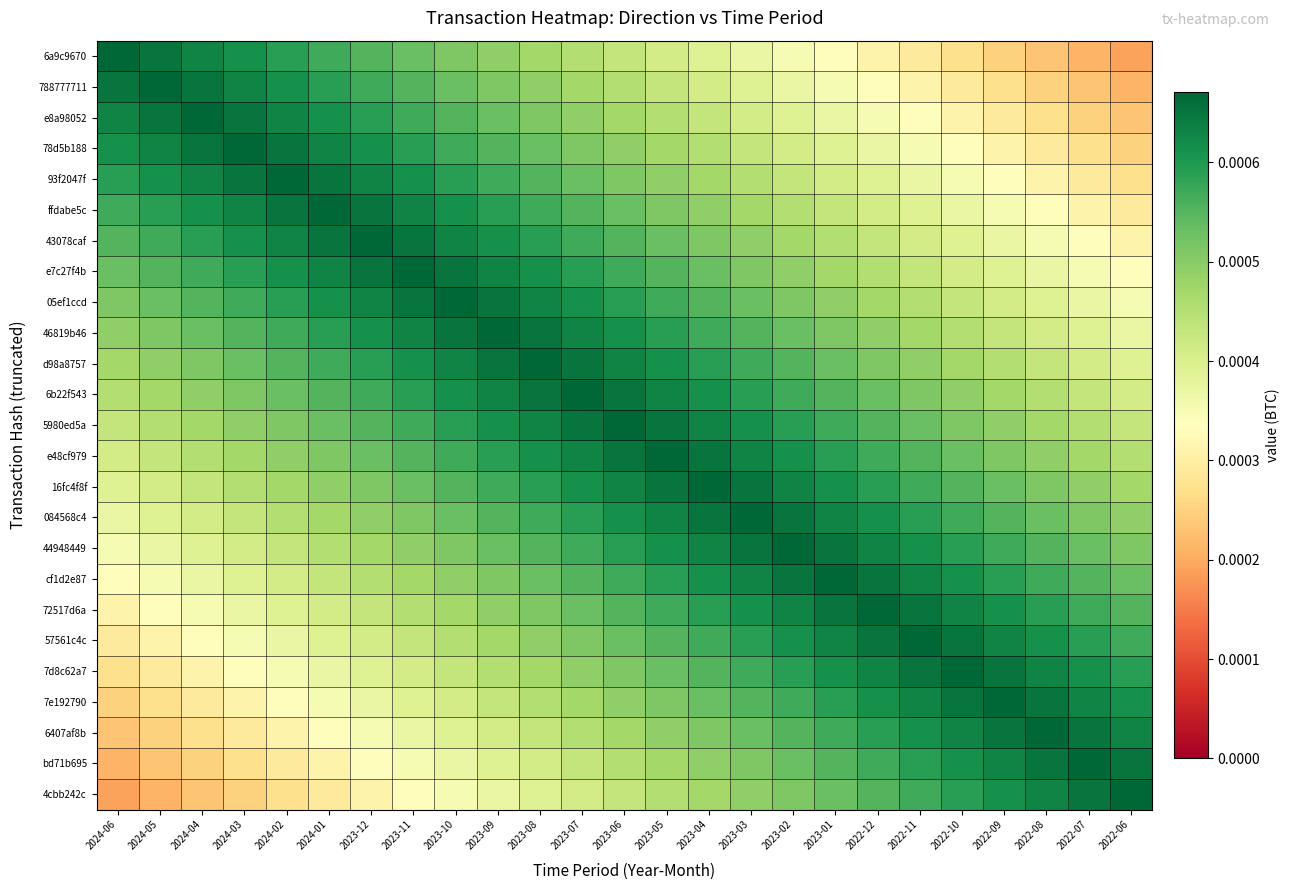

Reading left to right, extract all data points from this chart.

6a9c9670: 2024-06=0.0	2024-05=0.0	2024-04=0.0	2024-03=0.0	2024-02=0.0	2024-01=0.0	2023-12=0.0	2023-11=0.0	2023-10=0.0	2023-09=0.0	2023-08=0.0	2023-07=0.0	2023-06=0.0	2023-05=0.0	2023-04=0.0	2023-03=0.0	2023-02=0.0	2023-01=0.0	2022-12=0.0	2022-11=0.0	2022-10=0.0	2022-09=0.0	2022-08=0.0	2022-07=0.0	2022-06=0.0
788777711: 2024-06=0.0	2024-05=0.0	2024-04=0.0	2024-03=0.0	2024-02=0.0	2024-01=0.0	2023-12=0.0	2023-11=0.0	2023-10=0.0	2023-09=0.0	2023-08=0.0	2023-07=0.0	2023-06=0.0	2023-05=0.0	2023-04=0.0	2023-03=0.0	2023-02=0.0	2023-01=0.0	2022-12=0.0	2022-11=0.0	2022-10=0.0	2022-09=0.0	2022-08=0.0	2022-07=0.0	2022-06=0.0
e8a98052: 2024-06=0.0	2024-05=0.0	2024-04=0.0	2024-03=0.0	2024-02=0.0	2024-01=0.0	2023-12=0.0	2023-11=0.0	2023-10=0.0	2023-09=0.0	2023-08=0.0	2023-07=0.0	2023-06=0.0	2023-05=0.0	2023-04=0.0	2023-03=0.0	2023-02=0.0	2023-01=0.0	2022-12=0.0	2022-11=0.0	2022-10=0.0	2022-09=0.0	2022-08=0.0	2022-07=0.0	2022-06=0.0
78d5b188: 2024-06=0.0	2024-05=0.0	2024-04=0.0	2024-03=0.0	2024-02=0.0	2024-01=0.0	2023-12=0.0	2023-11=0.0	2023-10=0.0	2023-09=0.0	2023-08=0.0	2023-07=0.0	2023-06=0.0	2023-05=0.0	2023-04=0.0	2023-03=0.0	2023-02=0.0	2023-01=0.0	2022-12=0.0	2022-11=0.0	2022-10=0.0	2022-09=0.0	2022-08=0.0	2022-07=0.0	2022-06=0.0
93f2047f: 2024-06=0.0	2024-05=0.0	2024-04=0.0	2024-03=0.0	2024-02=0.0	2024-01=0.0	2023-12=0.0	2023-11=0.0	2023-10=0.0	2023-09=0.0	2023-08=0.0	2023-07=0.0	2023-06=0.0	2023-05=0.0	2023-04=0.0	2023-03=0.0	2023-02=0.0	2023-01=0.0	2022-12=0.0	2022-11=0.0	2022-10=0.0	2022-09=0.0	2022-08=0.0	2022-07=0.0	2022-06=0.0
ffdabe5c: 2024-06=0.0	2024-05=0.0	2024-04=0.0	2024-03=0.0	2024-02=0.0	2024-01=0.0	2023-12=0.0	2023-11=0.0	2023-10=0.0	2023-09=0.0	2023-08=0.0	2023-07=0.0	2023-06=0.0	2023-05=0.0	2023-04=0.0	2023-03=0.0	2023-02=0.0	2023-01=0.0	2022-12=0.0	2022-11=0.0	2022-10=0.0	2022-09=0.0	2022-08=0.0	2022-07=0.0	2022-06=0.0
43078caf: 2024-06=0.0	2024-05=0.0	2024-04=0.0	2024-03=0.0	2024-02=0.0	2024-01=0.0	2023-12=0.0	2023-11=0.0	2023-10=0.0	2023-09=0.0	2023-08=0.0	2023-07=0.0	2023-06=0.0	2023-05=0.0	2023-04=0.0	2023-03=0.0	2023-02=0.0	2023-01=0.0	2022-12=0.0	2022-11=0.0	2022-10=0.0	2022-09=0.0	2022-08=0.0	2022-07=0.0	2022-06=0.0
e7c27f4b: 2024-06=0.0	2024-05=0.0	2024-04=0.0	2024-03=0.0	2024-02=0.0	2024-01=0.0	2023-12=0.0	2023-11=0.0	2023-10=0.0	2023-09=0.0	2023-08=0.0	2023-07=0.0	2023-06=0.0	2023-05=0.0	2023-04=0.0	2023-03=0.0	2023-02=0.0	2023-01=0.0	2022-12=0.0	2022-11=0.0	2022-10=0.0	2022-09=0.0	2022-08=0.0	2022-07=0.0	2022-06=0.0
05ef1ccd: 2024-06=0.0	2024-05=0.0	2024-04=0.0	2024-03=0.0	2024-02=0.0	2024-01=0.0	2023-12=0.0	2023-11=0.0	2023-10=0.0	2023-09=0.0	2023-08=0.0	2023-07=0.0	2023-06=0.0	2023-05=0.0	2023-04=0.0	2023-03=0.0	2023-02=0.0	2023-01=0.0	2022-12=0.0	2022-11=0.0	2022-10=0.0	2022-09=0.0	2022-08=0.0	2022-07=0.0	2022-06=0.0
46819b46: 2024-06=0.0	2024-05=0.0	2024-04=0.0	2024-03=0.0	2024-02=0.0	2024-01=0.0	2023-12=0.0	2023-11=0.0	2023-10=0.0	2023-09=0.0	2023-08=0.0	2023-07=0.0	2023-06=0.0	2023-05=0.0	2023-04=0.0	2023-03=0.0	2023-02=0.0	2023-01=0.0	2022-12=0.0	2022-11=0.0	2022-10=0.0	2022-09=0.0	2022-08=0.0	2022-07=0.0	2022-06=0.0
d98a8757: 2024-06=0.0	2024-05=0.0	2024-04=0.0	2024-03=0.0	2024-02=0.0	2024-01=0.0	2023-12=0.0	2023-11=0.0	2023-10=0.0	2023-09=0.0	2023-08=0.0	2023-07=0.0	2023-06=0.0	2023-05=0.0	2023-04=0.0	2023-03=0.0	2023-02=0.0	2023-01=0.0	2022-12=0.0	2022-11=0.0	2022-10=0.0	2022-09=0.0	2022-08=0.0	2022-07=0.0	2022-06=0.0
6b22f543: 2024-06=0.0	2024-05=0.0	2024-04=0.0	2024-03=0.0	2024-02=0.0	2024-01=0.0	2023-12=0.0	2023-11=0.0	2023-10=0.0	2023-09=0.0	2023-08=0.0	2023-07=0.0	2023-06=0.0	2023-05=0.0	2023-04=0.0	2023-03=0.0	2023-02=0.0	2023-01=0.0	2022-12=0.0	2022-11=0.0	2022-10=0.0	2022-09=0.0	2022-08=0.0	2022-07=0.0	2022-06=0.0
5980ed5a: 2024-06=0.0	2024-05=0.0	2024-04=0.0	2024-03=0.0	2024-02=0.0	2024-01=0.0	2023-12=0.0	2023-11=0.0	2023-10=0.0	2023-09=0.0	2023-08=0.0	2023-07=0.0	2023-06=0.0	2023-05=0.0	2023-04=0.0	2023-03=0.0	2023-02=0.0	2023-01=0.0	2022-12=0.0	2022-11=0.0	2022-10=0.0	2022-09=0.0	2022-08=0.0	2022-07=0.0	2022-06=0.0
e48cf979: 2024-06=0.0	2024-05=0.0	2024-04=0.0	2024-03=0.0	2024-02=0.0	2024-01=0.0	2023-12=0.0	2023-11=0.0	2023-10=0.0	2023-09=0.0	2023-08=0.0	2023-07=0.0	2023-06=0.0	2023-05=0.0	2023-04=0.0	2023-03=0.0	2023-02=0.0	2023-01=0.0	2022-12=0.0	2022-11=0.0	2022-10=0.0	2022-09=0.0	2022-08=0.0	2022-07=0.0	2022-06=0.0
16fc4f8f: 2024-06=0.0	2024-05=0.0	2024-04=0.0	2024-03=0.0	2024-02=0.0	2024-01=0.0	2023-12=0.0	2023-11=0.0	2023-10=0.0	2023-09=0.0	2023-08=0.0	2023-07=0.0	2023-06=0.0	2023-05=0.0	2023-04=0.0	2023-03=0.0	2023-02=0.0	2023-01=0.0	2022-12=0.0	2022-11=0.0	2022-10=0.0	2022-09=0.0	2022-08=0.0	2022-07=0.0	2022-06=0.0
084568c4: 2024-06=0.0	2024-05=0.0	2024-04=0.0	2024-03=0.0	2024-02=0.0	2024-01=0.0	2023-12=0.0	2023-11=0.0	2023-10=0.0	2023-09=0.0	2023-08=0.0	2023-07=0.0	2023-06=0.0	2023-05=0.0	2023-04=0.0	2023-03=0.0	2023-02=0.0	2023-01=0.0	2022-12=0.0	2022-11=0.0	2022-10=0.0	2022-09=0.0	2022-08=0.0	2022-07=0.0	2022-06=0.0
44948449: 2024-06=0.0	2024-05=0.0	2024-04=0.0	2024-03=0.0	2024-02=0.0	2024-01=0.0	2023-12=0.0	2023-11=0.0	2023-10=0.0	2023-09=0.0	2023-08=0.0	2023-07=0.0	2023-06=0.0	2023-05=0.0	2023-04=0.0	2023-03=0.0	2023-02=0.0	2023-01=0.0	2022-12=0.0	2022-11=0.0	2022-10=0.0	2022-09=0.0	2022-08=0.0	2022-07=0.0	2022-06=0.0
cf1d2e87: 2024-06=0.0	2024-05=0.0	2024-04=0.0	2024-03=0.0	2024-02=0.0	2024-01=0.0	2023-12=0.0	2023-11=0.0	2023-10=0.0	2023-09=0.0	2023-08=0.0	2023-07=0.0	2023-06=0.0	2023-05=0.0	2023-04=0.0	2023-03=0.0	2023-02=0.0	2023-01=0.0	2022-12=0.0	2022-11=0.0	2022-10=0.0	2022-09=0.0	2022-08=0.0	2022-07=0.0	2022-06=0.0
72517d6a: 2024-06=0.0	2024-05=0.0	2024-04=0.0	2024-03=0.0	2024-02=0.0	2024-01=0.0	2023-12=0.0	2023-11=0.0	2023-10=0.0	2023-09=0.0	2023-08=0.0	2023-07=0.0	2023-06=0.0	2023-05=0.0	2023-04=0.0	2023-03=0.0	2023-02=0.0	2023-01=0.0	2022-12=0.0	2022-11=0.0	2022-10=0.0	2022-09=0.0	2022-08=0.0	2022-07=0.0	2022-06=0.0
57561c4c: 2024-06=0.0	2024-05=0.0	2024-04=0.0	2024-03=0.0	2024-02=0.0	2024-01=0.0	2023-12=0.0	2023-11=0.0	2023-10=0.0	2023-09=0.0	2023-08=0.0	2023-07=0.0	2023-06=0.0	2023-05=0.0	2023-04=0.0	2023-03=0.0	2023-02=0.0	2023-01=0.0	2022-12=0.0	2022-11=0.0	2022-10=0.0	2022-09=0.0	2022-08=0.0	2022-07=0.0	2022-06=0.0
7d8c62a7: 2024-06=0.0	2024-05=0.0	2024-04=0.0	2024-03=0.0	2024-02=0.0	2024-01=0.0	2023-12=0.0	2023-11=0.0	2023-10=0.0	2023-09=0.0	2023-08=0.0	2023-07=0.0	2023-06=0.0	2023-05=0.0	2023-04=0.0	2023-03=0.0	2023-02=0.0	2023-01=0.0	2022-12=0.0	2022-11=0.0	2022-10=0.0	2022-09=0.0	2022-08=0.0	2022-07=0.0	2022-06=0.0
7e192790: 2024-06=0.0	2024-05=0.0	2024-04=0.0	2024-03=0.0	2024-02=0.0	2024-01=0.0	2023-12=0.0	2023-11=0.0	2023-10=0.0	2023-09=0.0	2023-08=0.0	2023-07=0.0	2023-06=0.0	2023-05=0.0	2023-04=0.0	2023-03=0.0	2023-02=0.0	2023-01=0.0	2022-12=0.0	2022-11=0.0	2022-10=0.0	2022-09=0.0	2022-08=0.0	2022-07=0.0	2022-06=0.0
6407af8b: 2024-06=0.0	2024-05=0.0	2024-04=0.0	2024-03=0.0	2024-02=0.0	2024-01=0.0	2023-12=0.0	2023-11=0.0	2023-10=0.0	2023-09=0.0	2023-08=0.0	2023-07=0.0	2023-06=0.0	2023-05=0.0	2023-04=0.0	2023-03=0.0	2023-02=0.0	2023-01=0.0	2022-12=0.0	2022-11=0.0	2022-10=0.0	2022-09=0.0	2022-08=0.0	2022-07=0.0	2022-06=0.0
bd71b695: 2024-06=0.0	2024-05=0.0	2024-04=0.0	2024-03=0.0	2024-02=0.0	2024-01=0.0	2023-12=0.0	2023-11=0.0	2023-10=0.0	2023-09=0.0	2023-08=0.0	2023-07=0.0	2023-06=0.0	2023-05=0.0	2023-04=0.0	2023-03=0.0	2023-02=0.0	2023-01=0.0	2022-12=0.0	2022-11=0.0	2022-10=0.0	2022-09=0.0	2022-08=0.0	2022-07=0.0	2022-06=0.0
4cbb242c: 2024-06=0.0	2024-05=0.0	2024-04=0.0	2024-03=0.0	2024-02=0.0	2024-01=0.0	2023-12=0.0	2023-11=0.0	2023-10=0.0	2023-09=0.0	2023-08=0.0	2023-07=0.0	2023-06=0.0	2023-05=0.0	2023-04=0.0	2023-03=0.0	2023-02=0.0	2023-01=0.0	2022-12=0.0	2022-11=0.0	2022-10=0.0	2022-09=0.0	2022-08=0.0	2022-07=0.0	2022-06=0.0